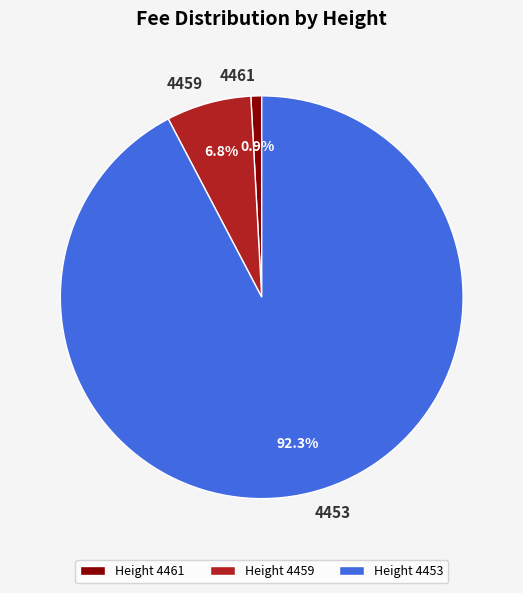

How much of the chart is everything except Height 4461?

99.1%